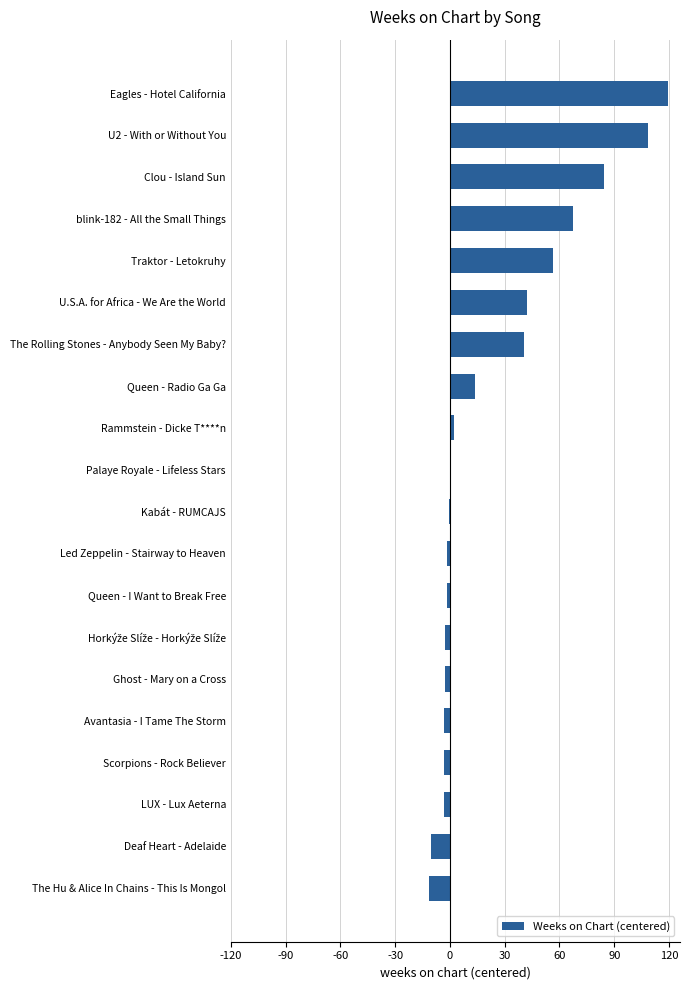

Count the number of categories in the chart.

20